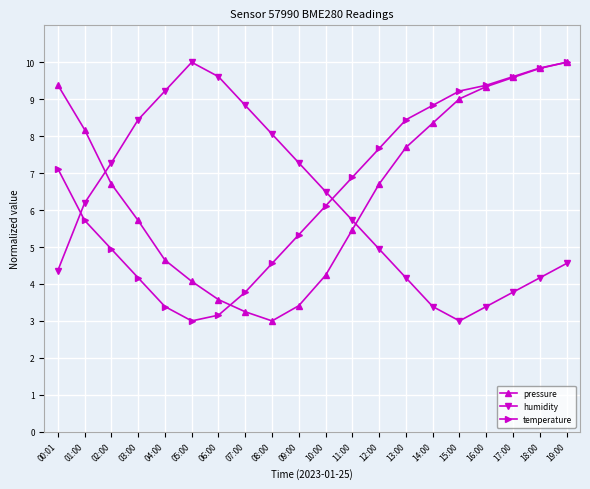

What are all the series names shown in the legend?

pressure, humidity, temperature